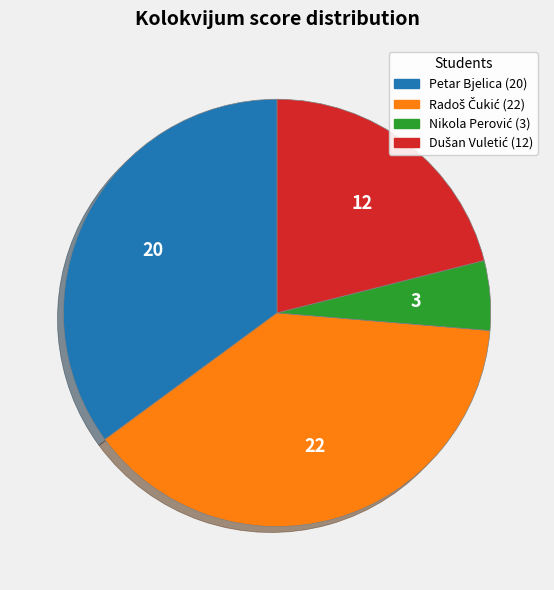

Is it true that Petar Bjelica (20) is 46% of the pie?

False